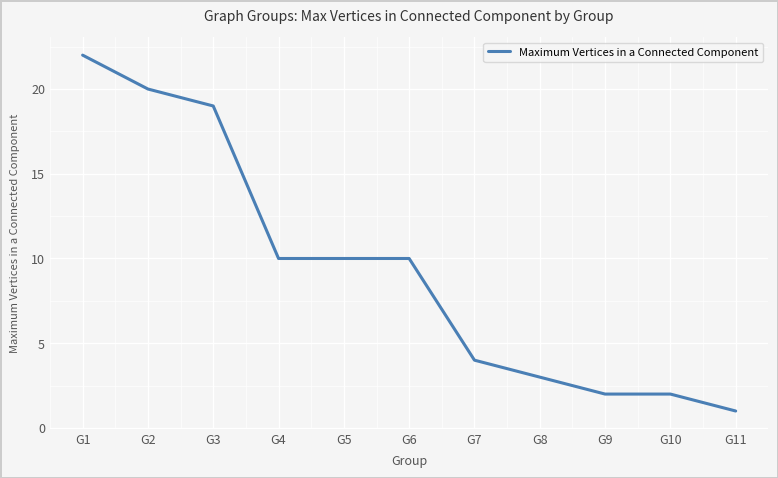

The chart shows a value of 4 at G7. True or false?

True